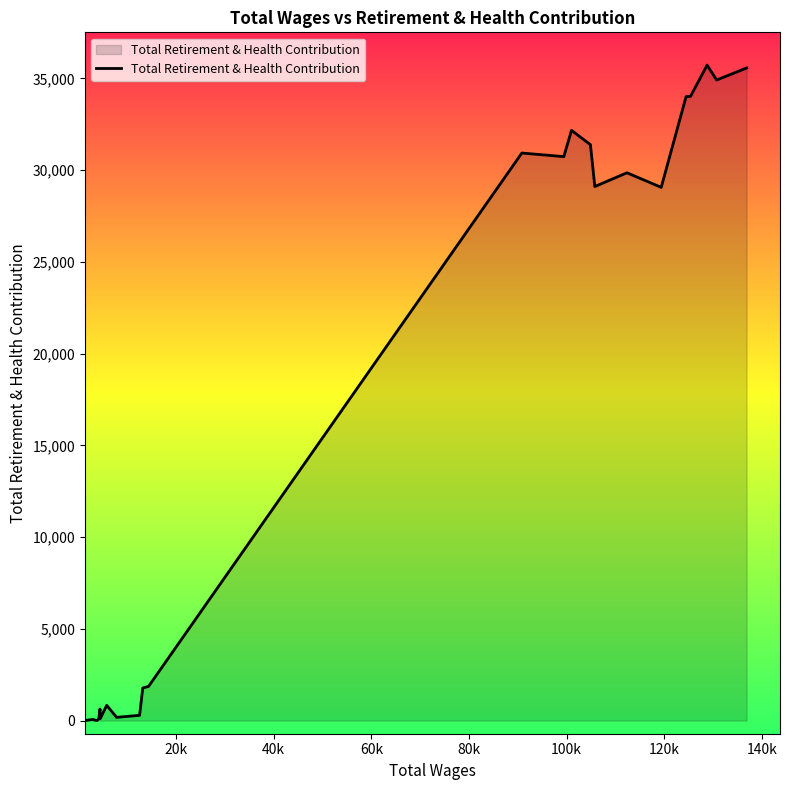

What is the difference between the maximum and minimum values?

35728